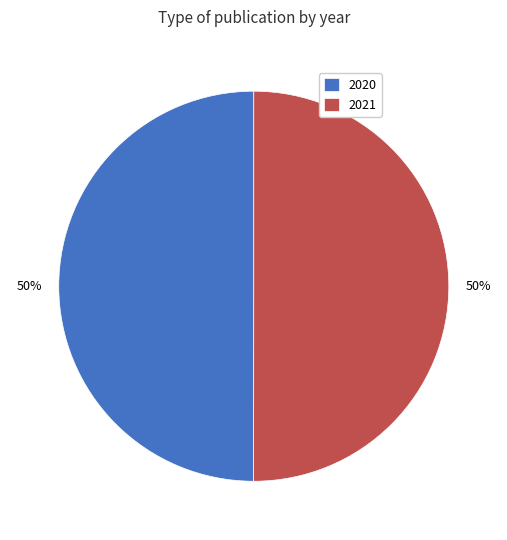

Approximately how many times larger is the value at 2021 compared to 2020?

1.0